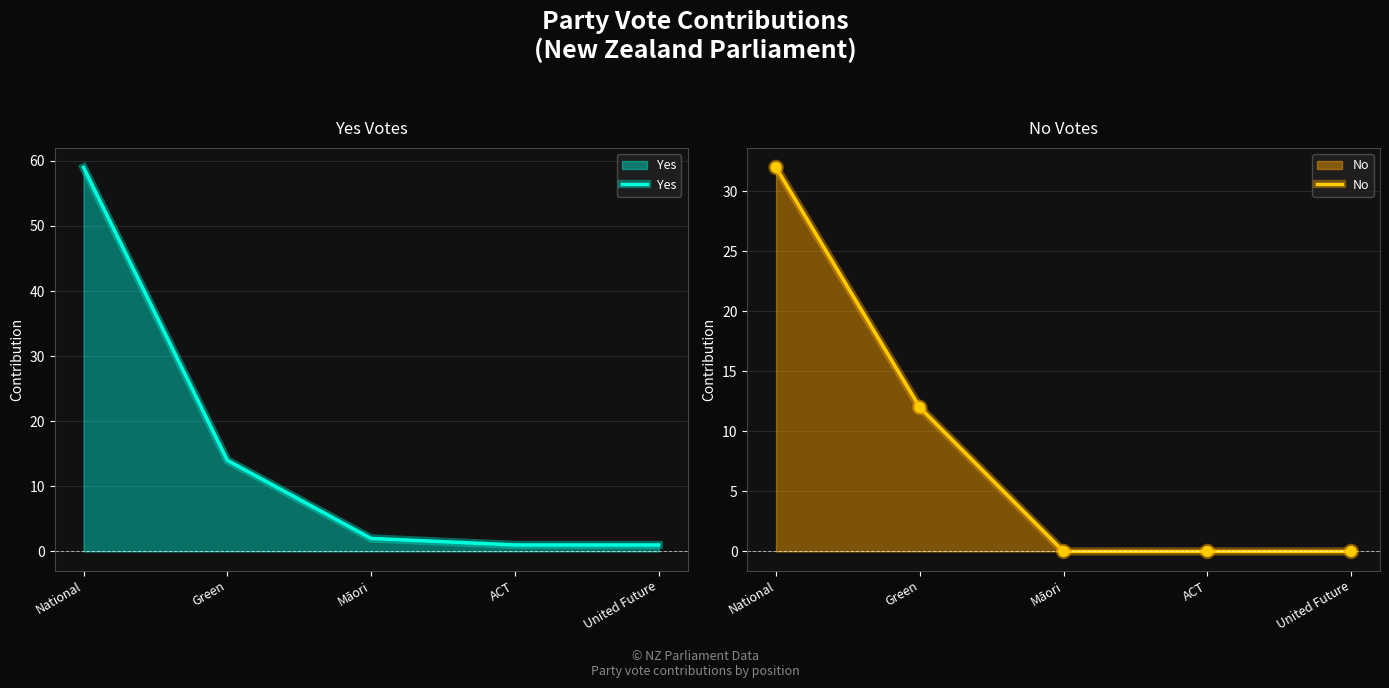

What is the total value across all series at Green?

26